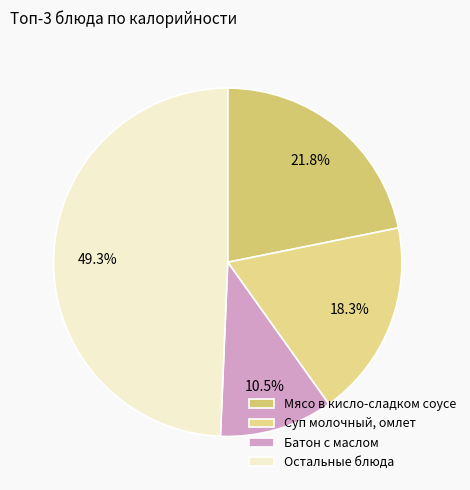

How many segments does this pie chart have?

4